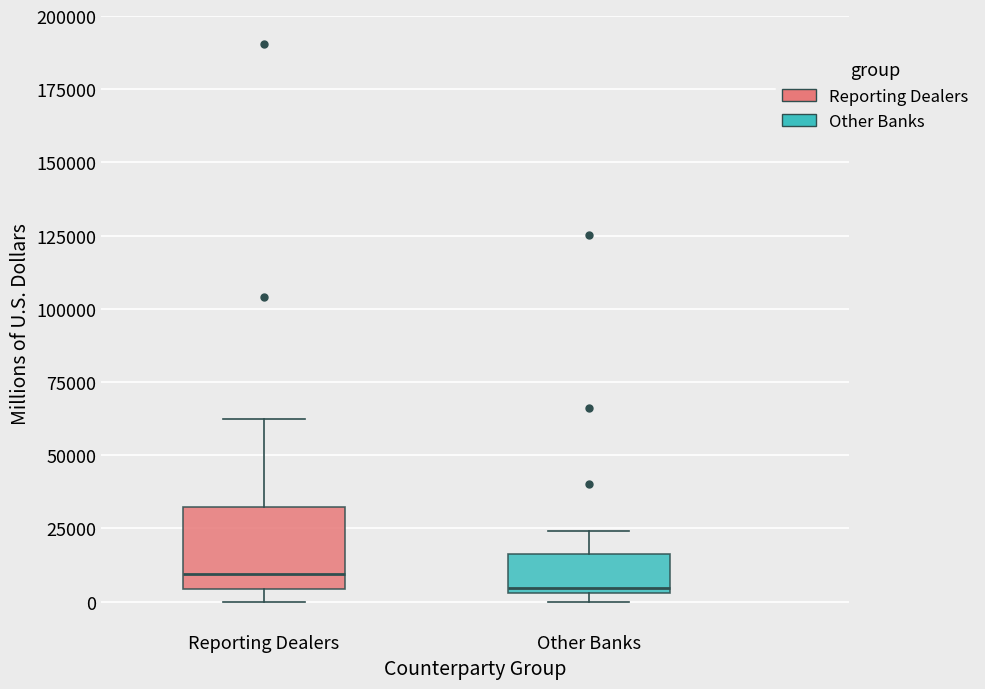

Reading left to right, transcribe this box plot: for each box, give where its median line is, the range the box spans, and where its two whiskers end, as read against the y-axis. The values are not printed on the chart, so give them approximately, as read against the axis.

Reporting Dealers: median 10000, box 5000 to 30000, whiskers 0 to 60000
Other Banks: median 5000 (just above the box's lower edge), box 5000 to 15000, whiskers 0 to 25000